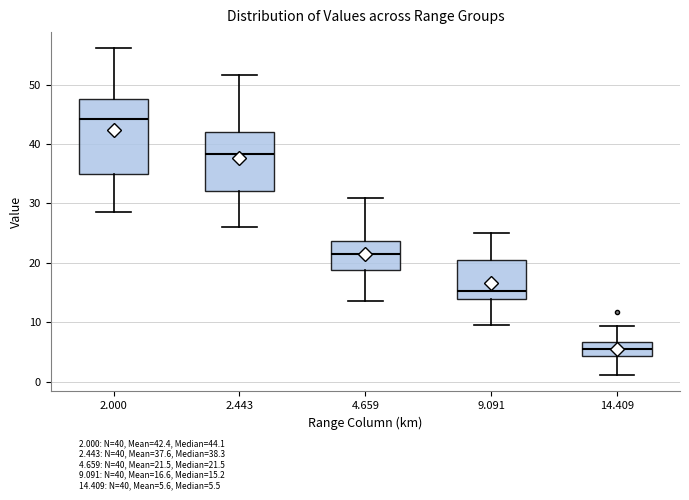

Which box is the tallest, from its lower edge to its upper edge?

2.000